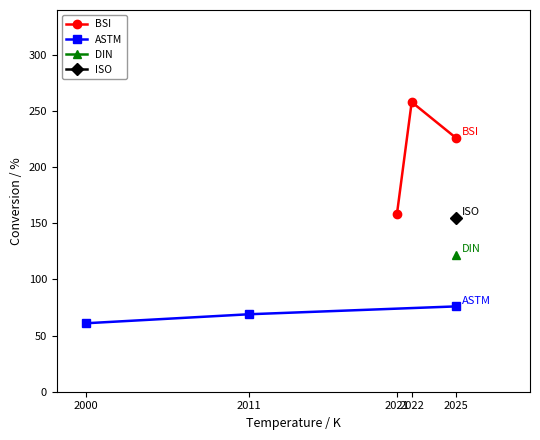

What is the value of the BSI point at the 2nd from the left?

258